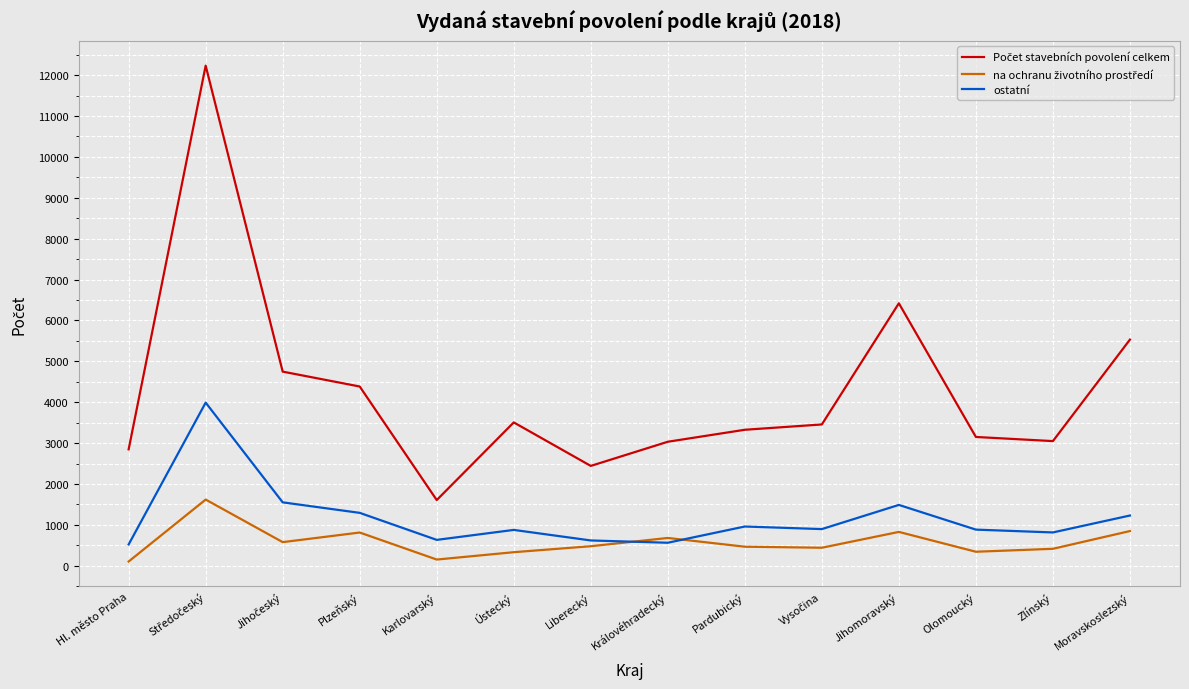

What is the greatest value displayed?

12230